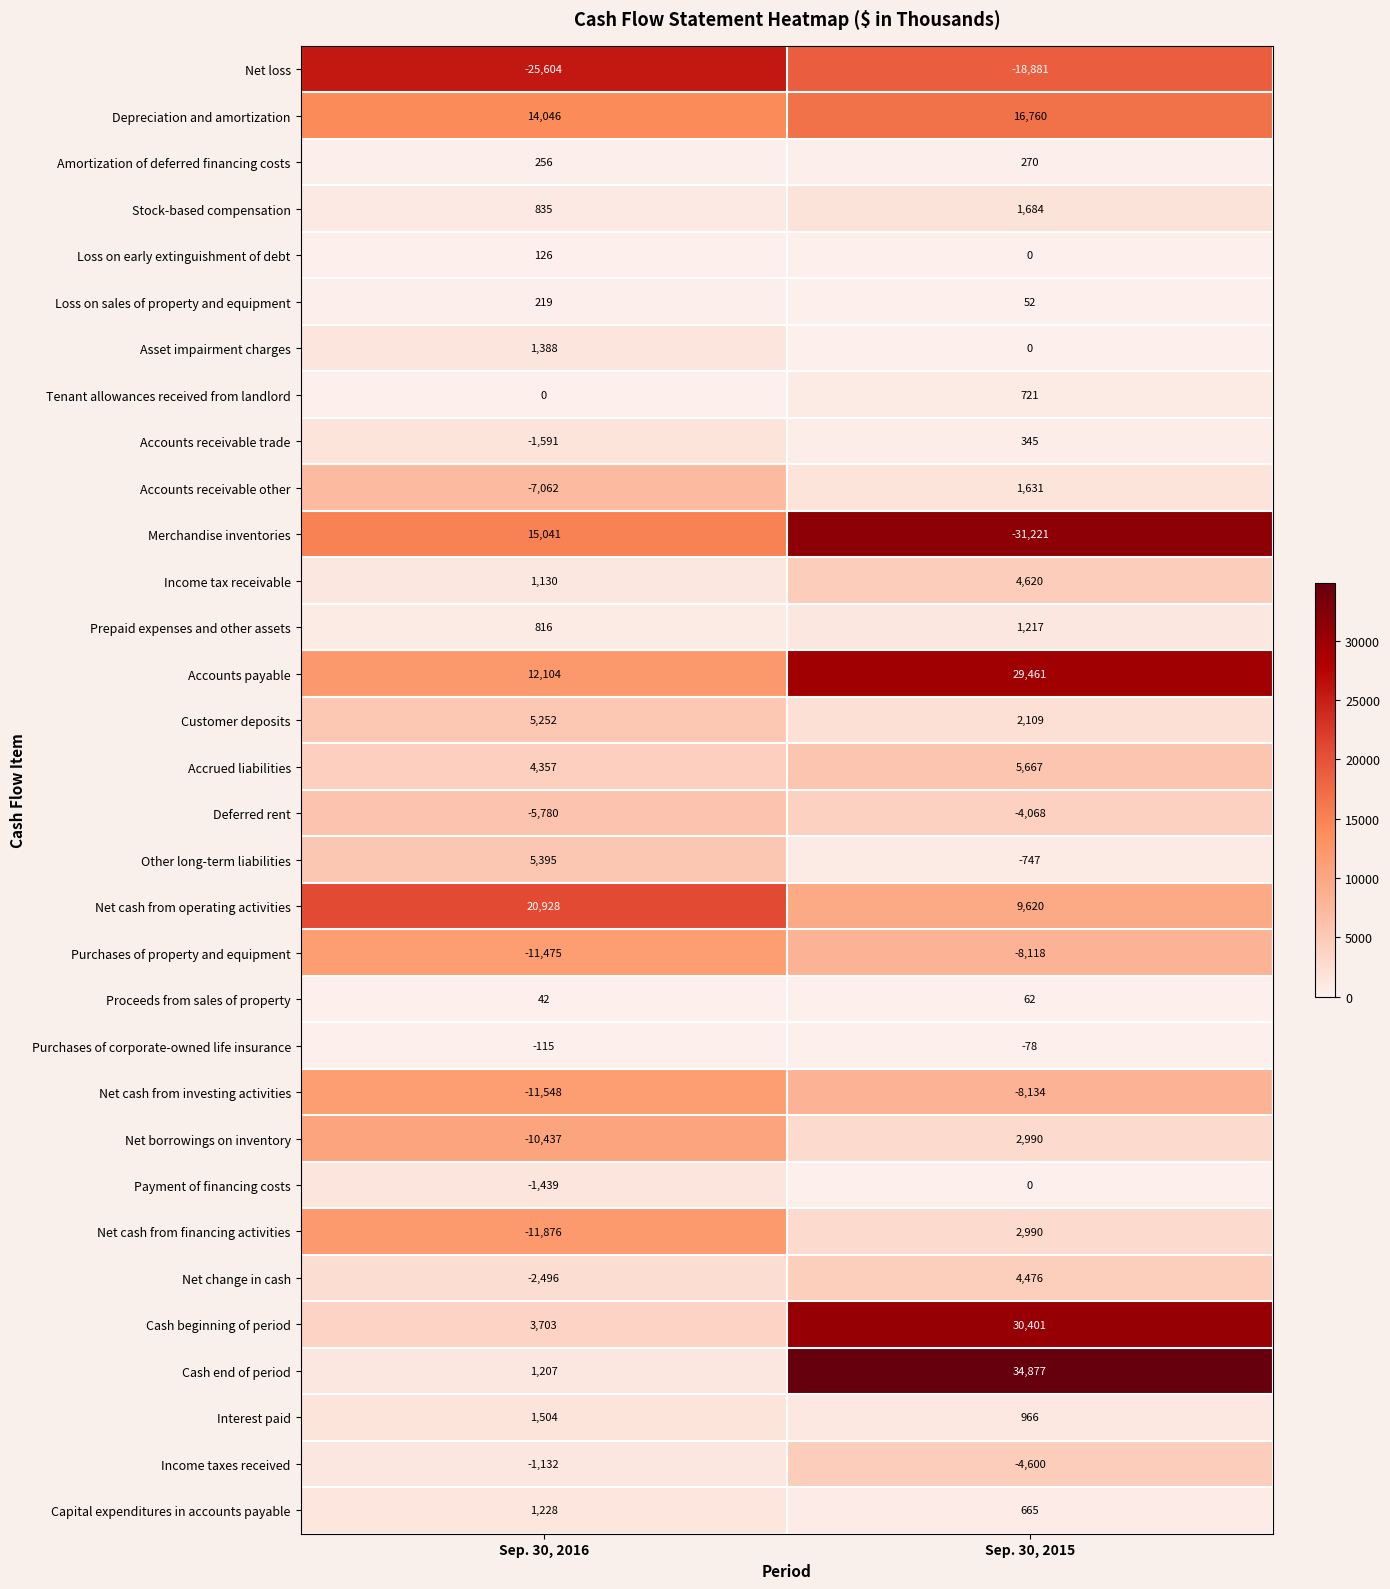

What is the difference between the maximum and minimum values in the Accounts receivable trade series?

1936